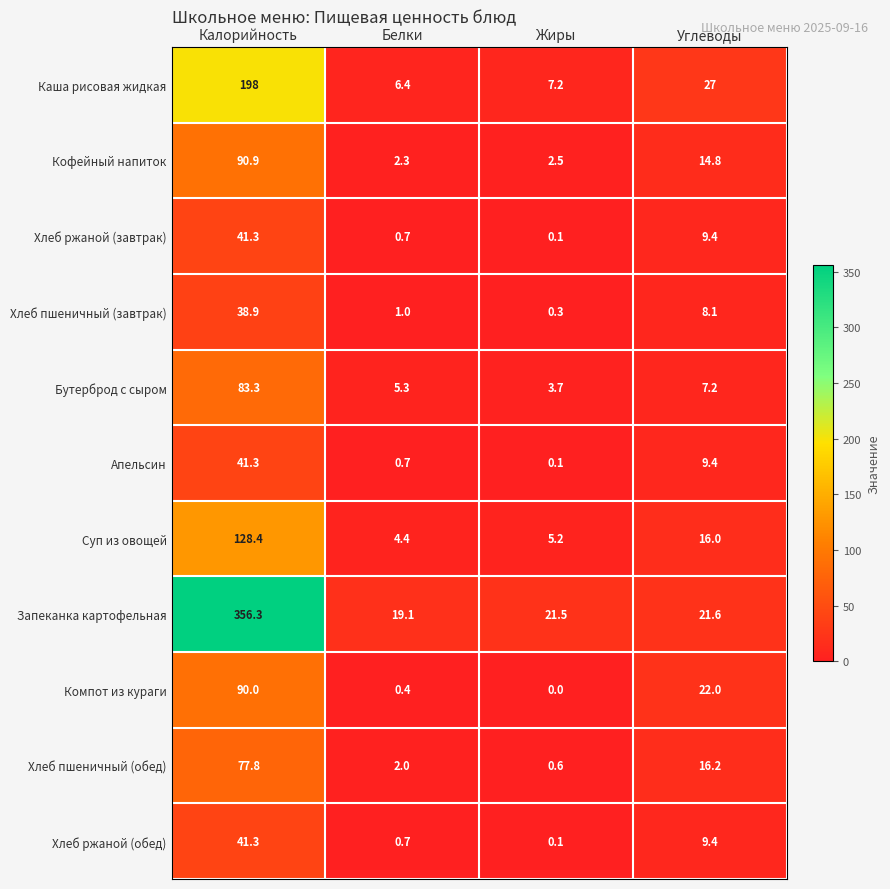

At which label is Бутерброд с сыром closest to 43?

Углеводы